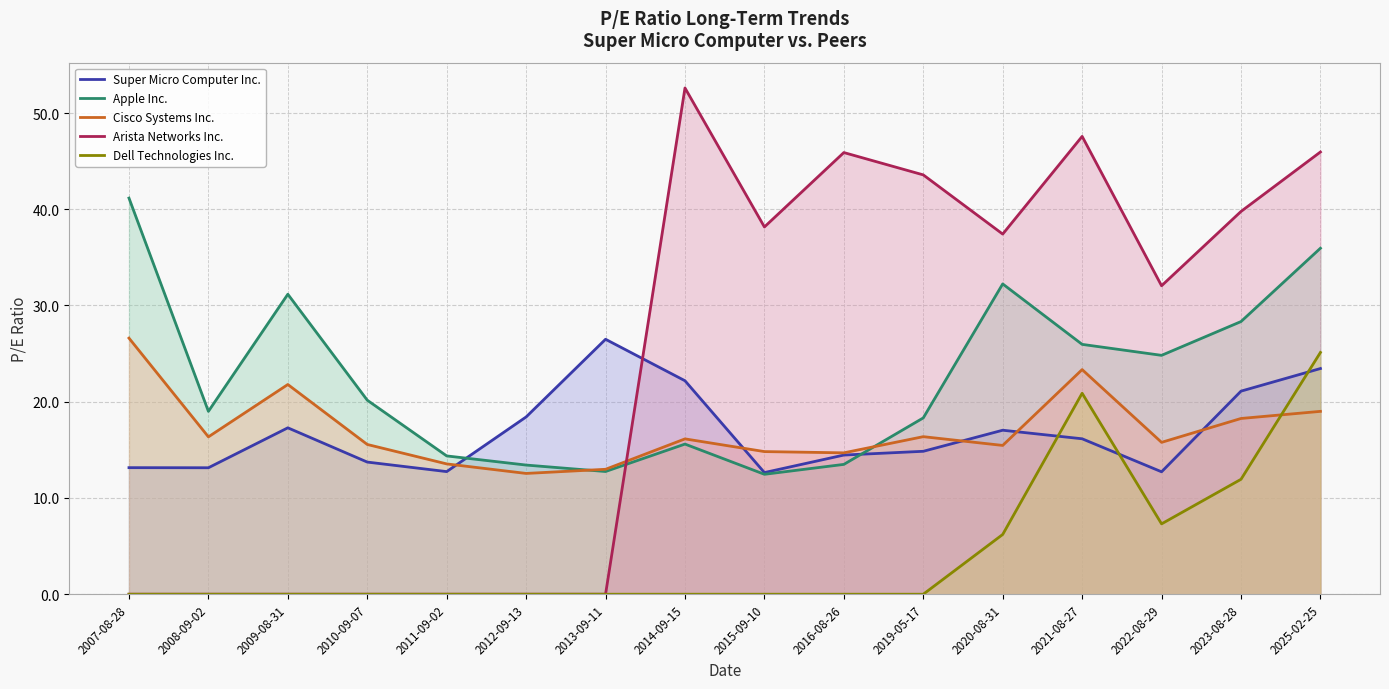

Reading left to right, transcribe all the data shown in this chart.

Super Micro Computer Inc.: 13.2	13.1	17.3	13.7	12.7	18.4	26.5	22.2	12.6	14.5	14.8	17.0	16.1	12.7	21.1	23.4
Apple Inc.: 41.2	19.0	31.2	20.2	14.4	13.4	12.8	15.6	12.5	13.5	18.3	32.2	26.0	24.8	28.3	36.0
Cisco Systems Inc.: 26.6	16.4	21.8	15.6	13.5	12.6	13.0	16.1	14.8	14.7	16.4	15.5	23.3	15.8	18.3	19.0
Arista Networks Inc.: 0.0	0.0	0.0	0.0	0.0	0.0	0.0	52.6	38.2	45.9	43.6	37.4	47.6	32.0	39.8	46.0
Dell Technologies Inc.: 0.0	0.0	0.0	0.0	0.0	0.0	0.0	0.0	0.0	0.0	0.0	6.2	20.9	7.3	11.9	25.1